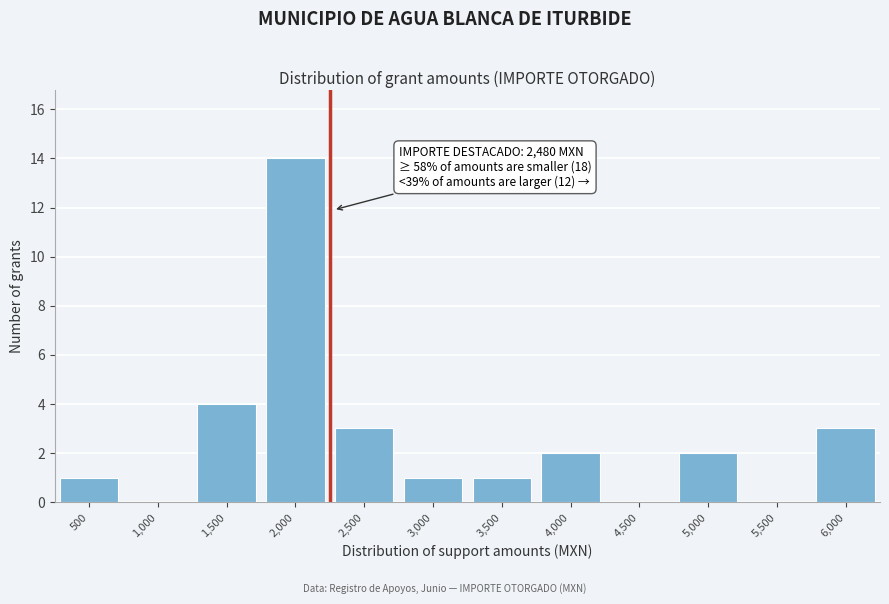

Reading right to left, what are all the values shown in this chart?

6,000=3	5,500=0	5,000=2	4,500=0	4,000=2	3,500=1	3,000=1	2,500=3	2,000=14	1,500=4	1,000=0	500=1